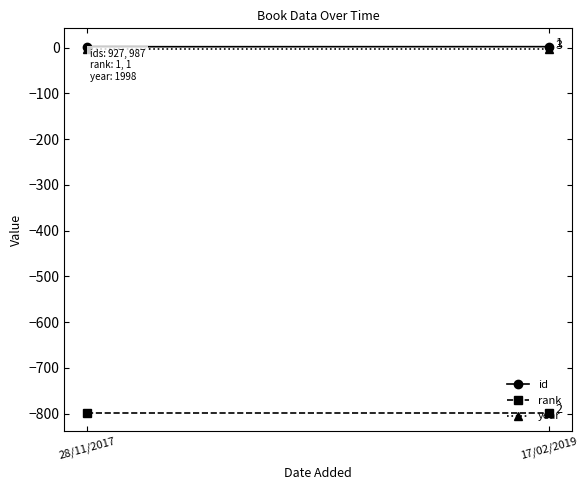

The value of year at 28/11/2017 is -2.7. True or false?

True